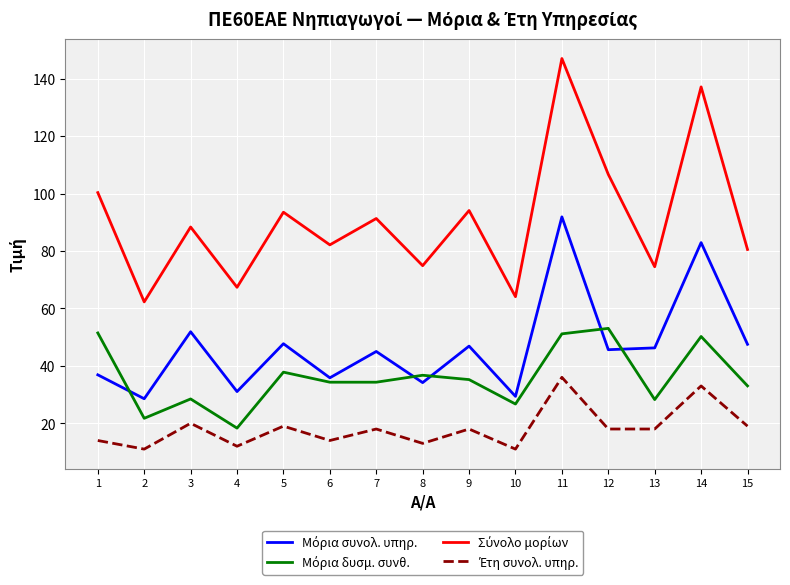

What is the maximum value shown in the chart?

147.0